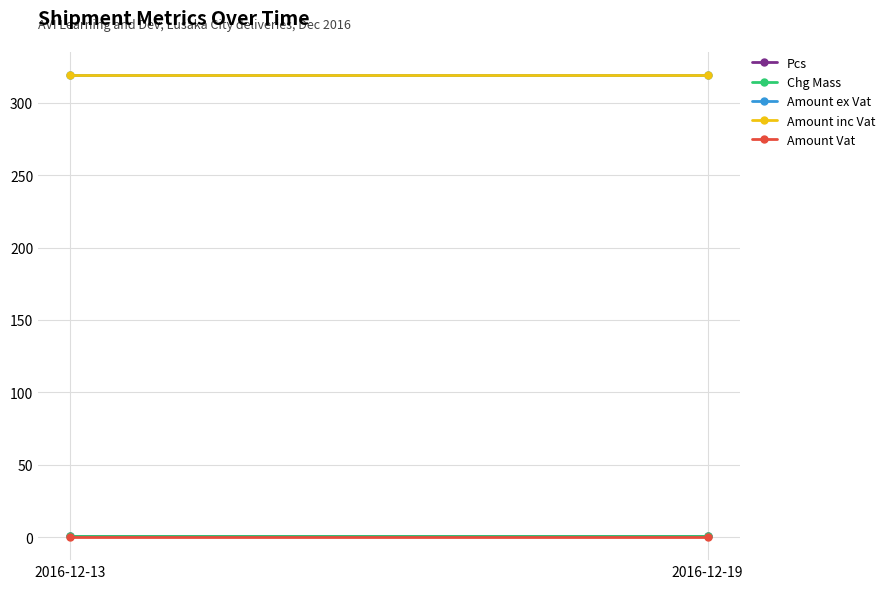

Reading left to right, list all the values displayed in this chart.

Pcs: 1.0	1.0
Chg Mass: 0.5	0.5
Amount ex Vat: 319.4	319.4
Amount inc Vat: 319.4	319.4
Amount Vat: 0.0	0.0